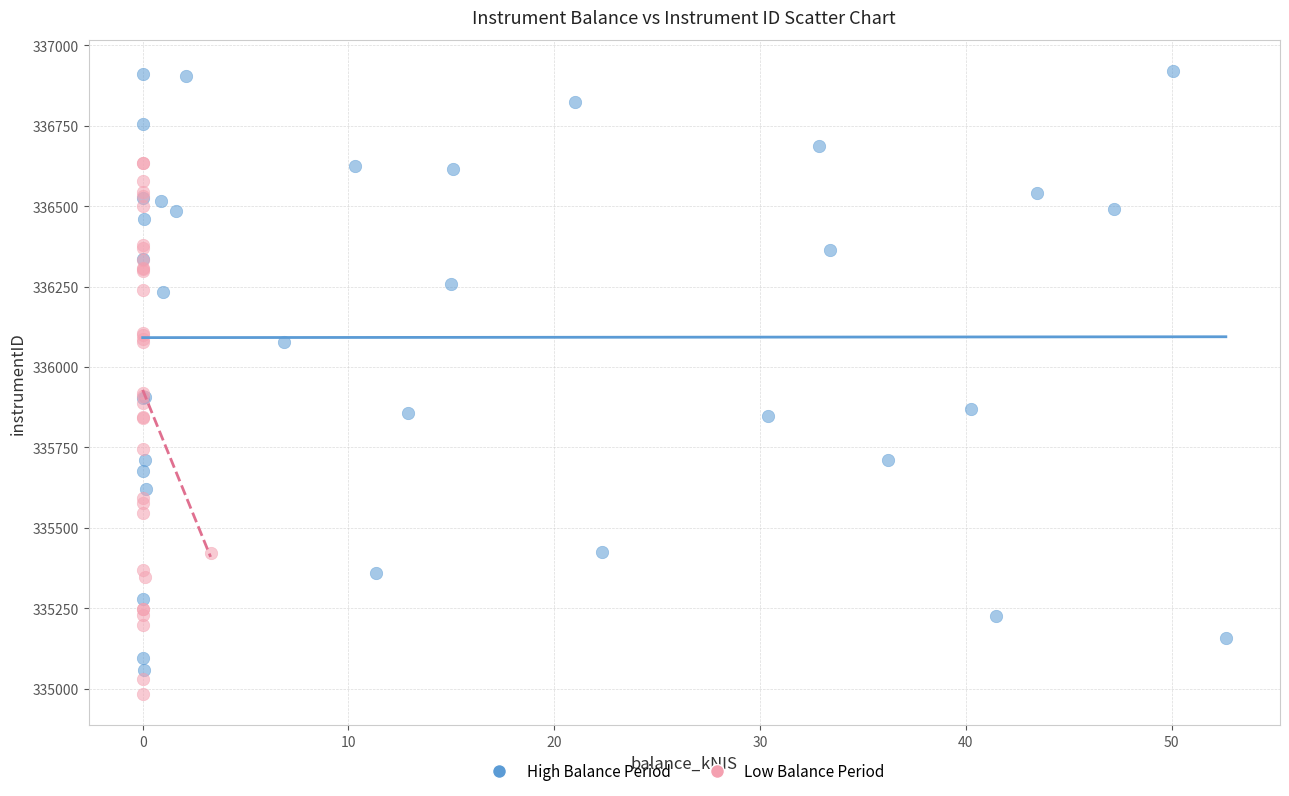

Which series has the largest Y range (max minus min)?

High Balance Period